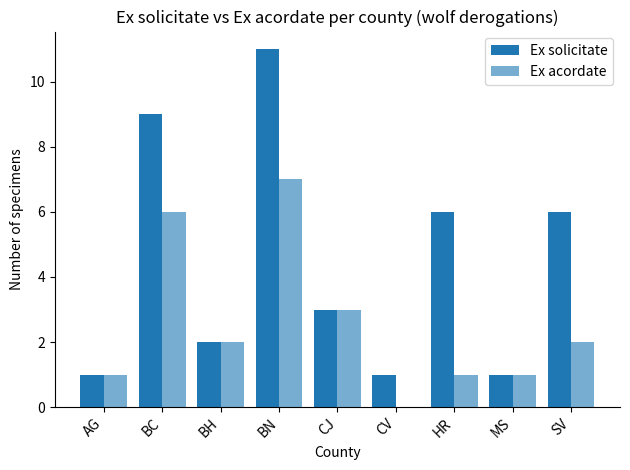

What is the difference between the highest and lowest values at SV?

4